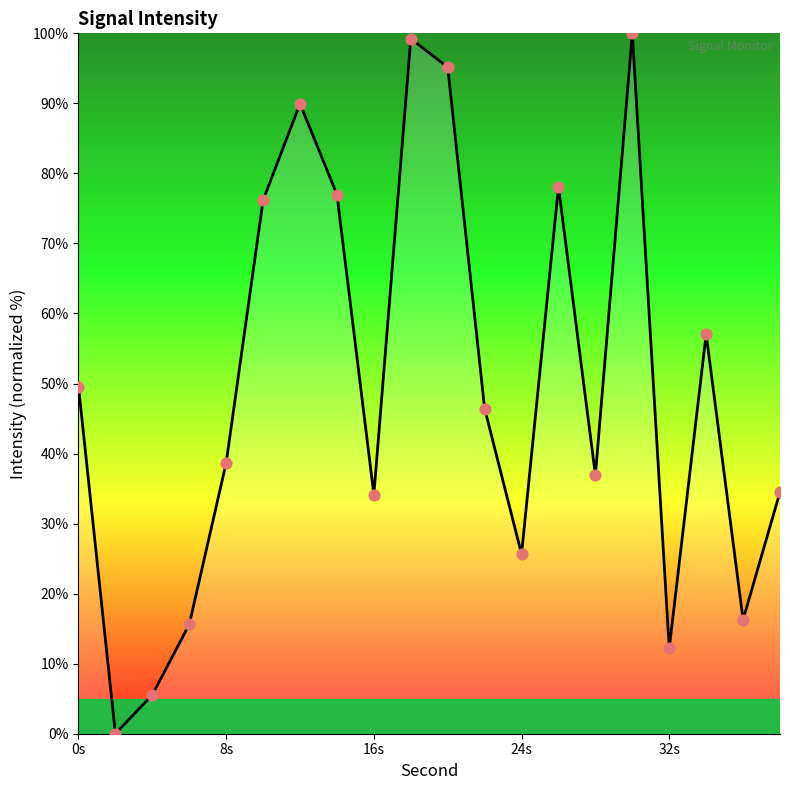

What is the greatest value displayed?

100.0